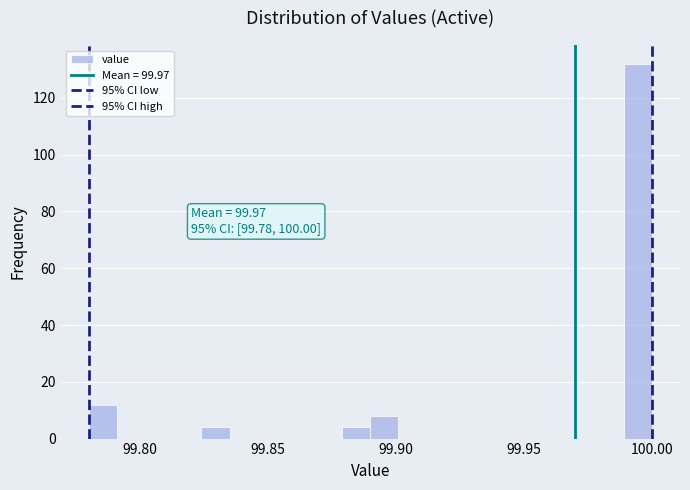

Around what value on the x-axis is the tallest bar? Give the approximate position of its centre, as read against the axis.

99.995